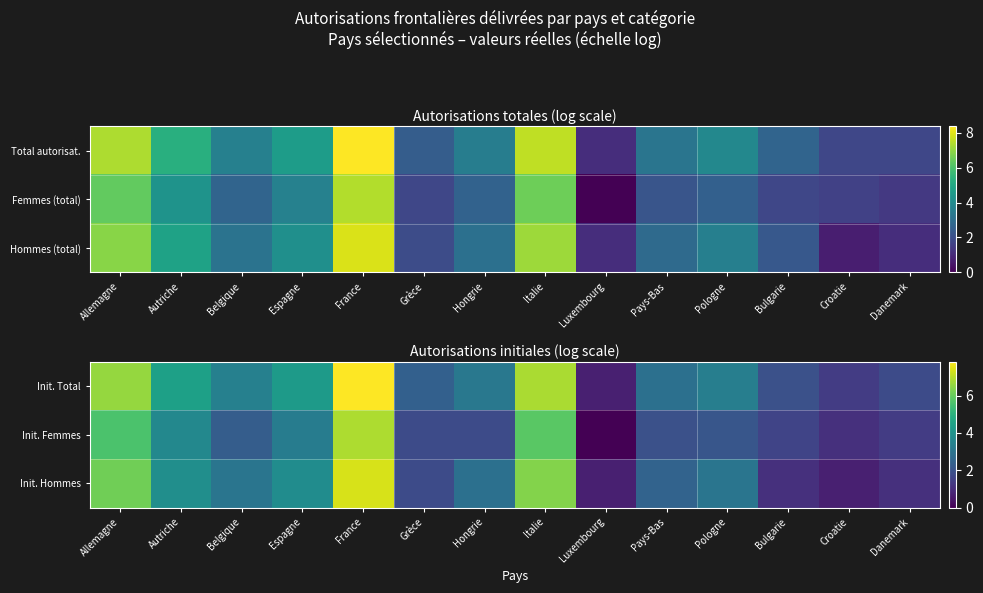

Which series has the largest total across all categories?

Init. Total